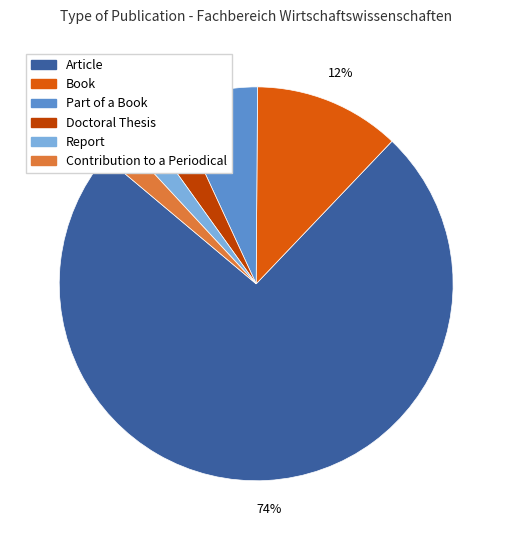

Which slice is the largest?

Article